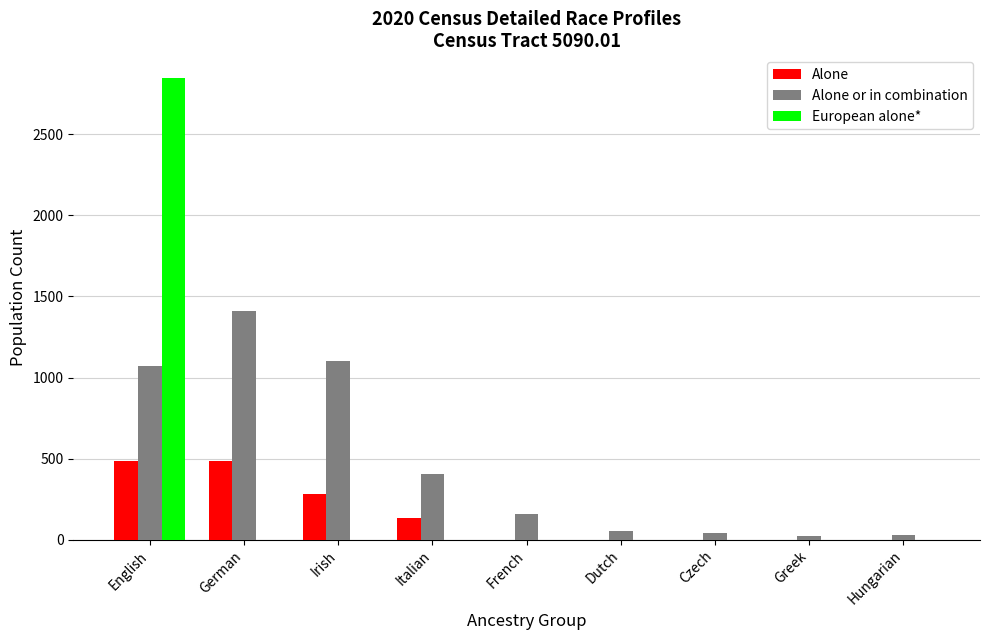

Does the chart contain stacked bars?

No